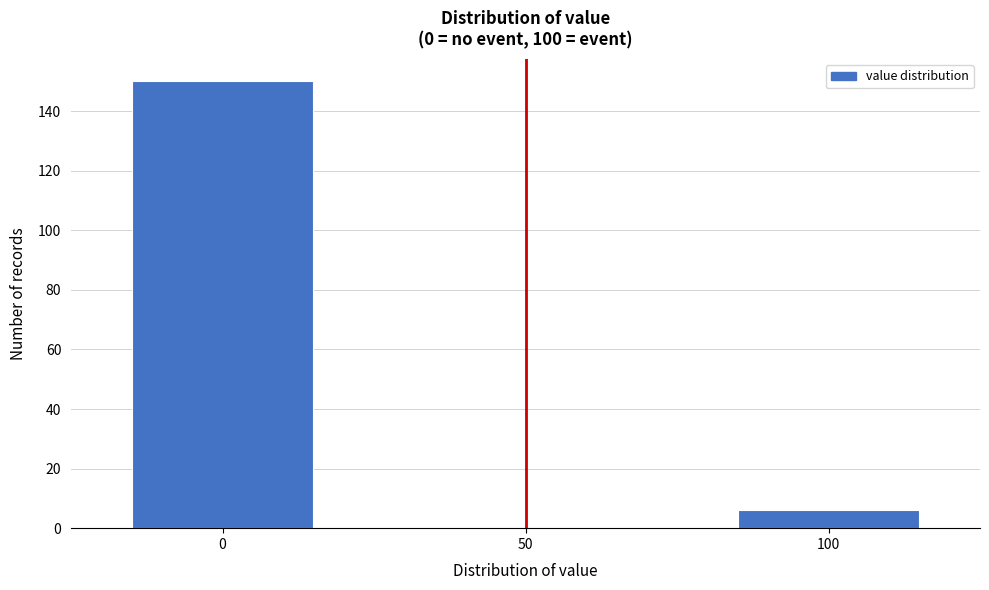

Reading left to right, extract all data points from this chart.

0=150	50=0	100=6